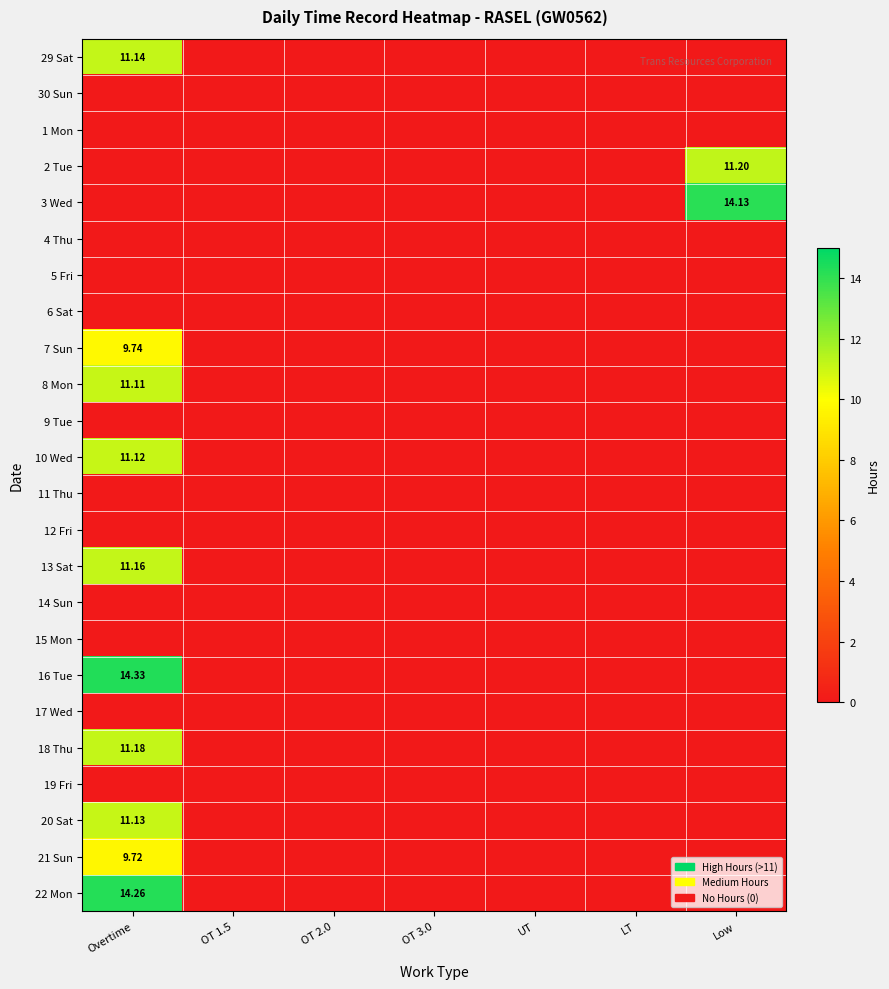

At how many categories does at least one series exceed 5?

2